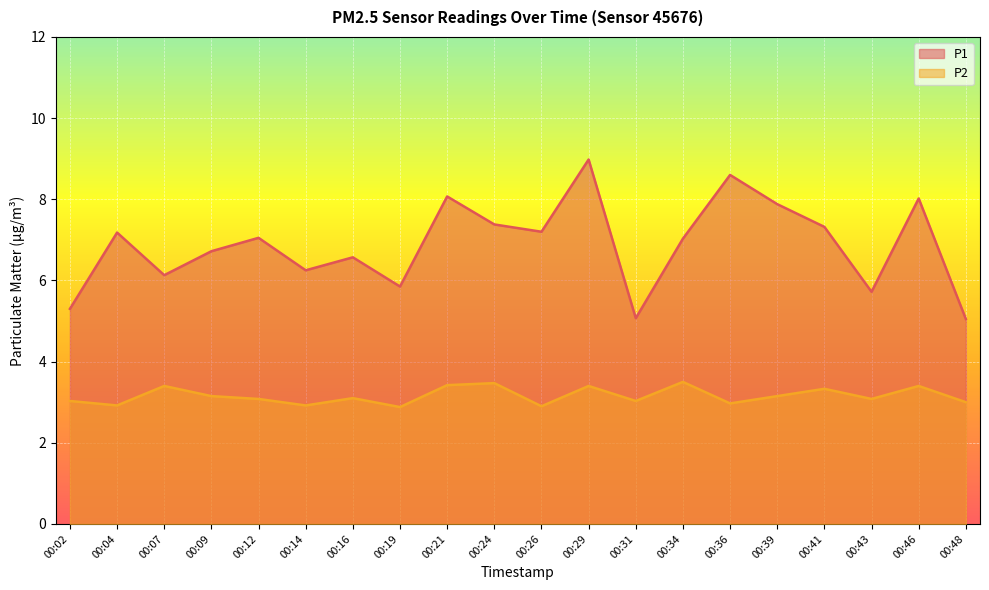

Reading left to right, extract all data points from this chart.

P1: 5.3	7.2	6.1	6.7	7.0	6.2	6.6	5.8	8.1	7.4	7.2	9.0	5.1	7.0	8.6	7.9	7.3	5.7	8.0	5.0
P2: 3.0	2.9	3.4	3.1	3.1	2.9	3.1	2.9	3.4	3.5	2.9	3.4	3.0	3.5	3.0	3.1	3.3	3.1	3.4	3.0